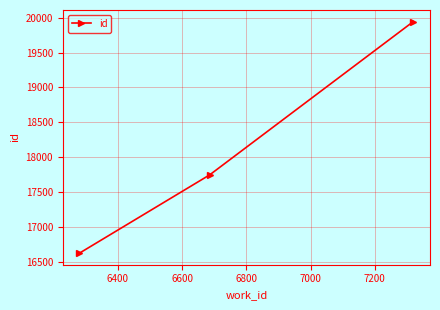

How many lines are shown in the chart?

1